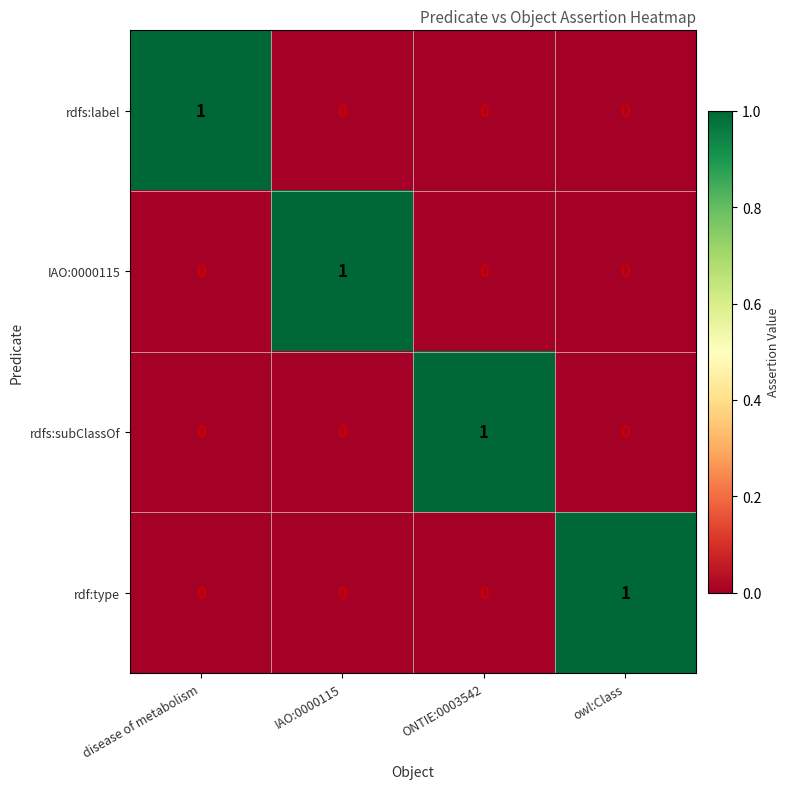

Count the IAO:0000115 values in the range 0 to 1.

4